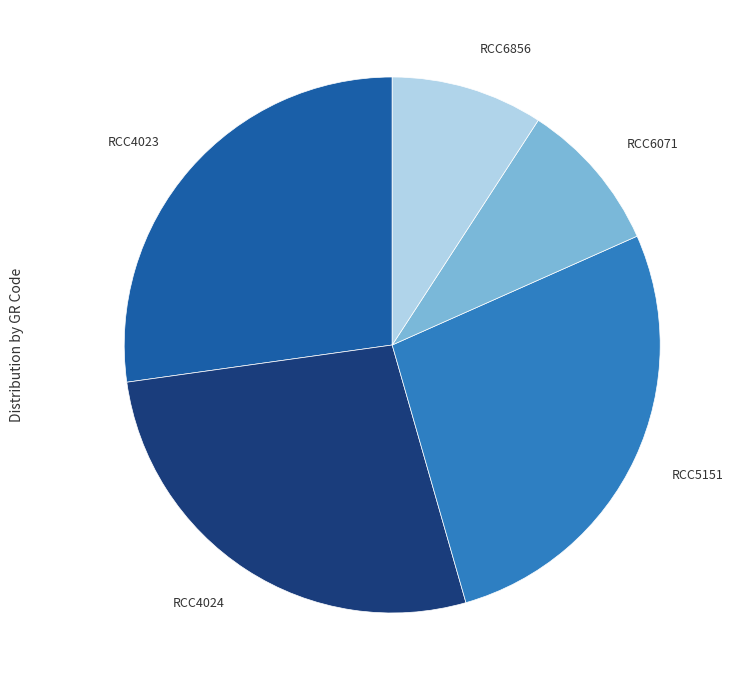

Combined, do RCC4024 and RCC6071 account for over 50%?

No